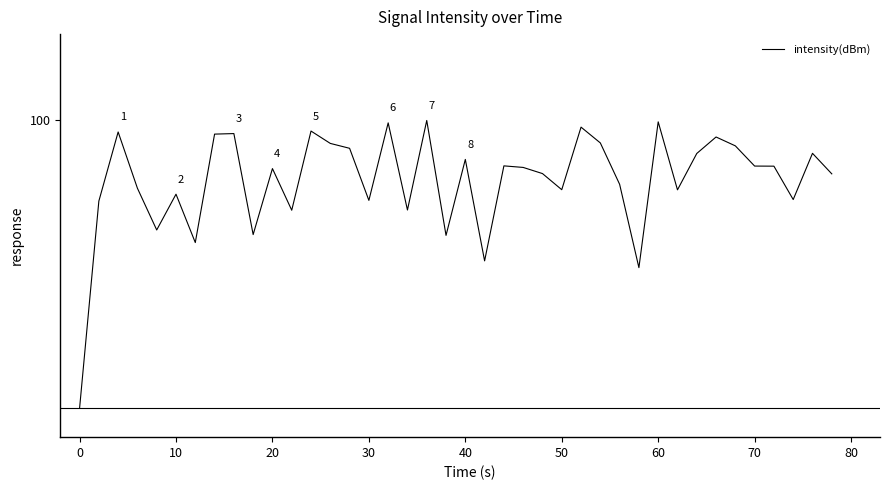

What is the average value?

79.0